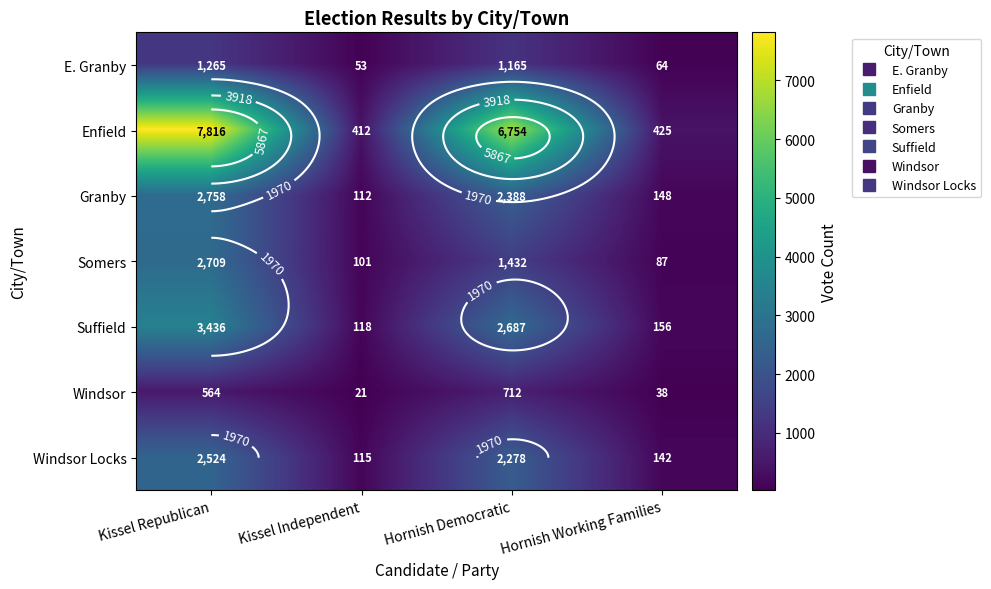

At which category is the sum across all series the highest?

Kissel Republican